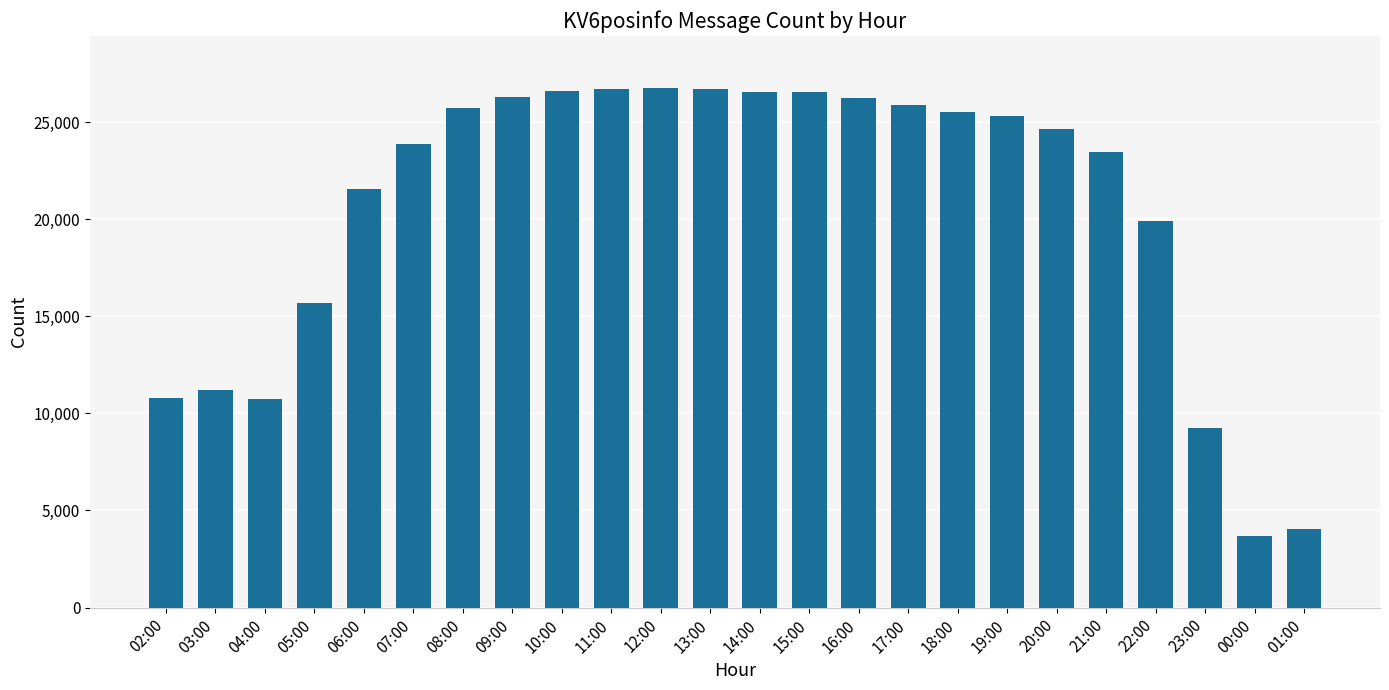

What is the label of the 20th bar from the left?

21:00